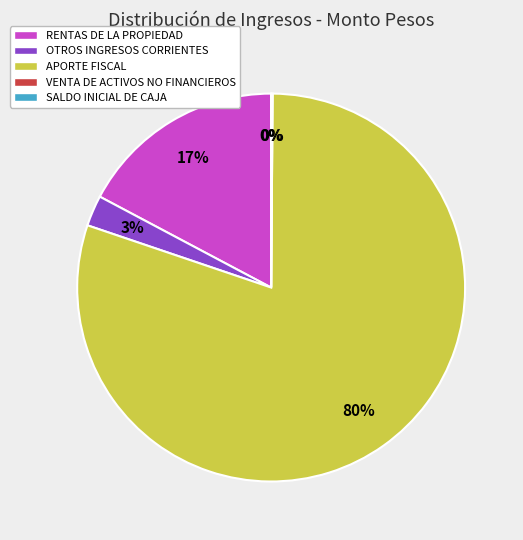

To the nearest percent, what portion does RENTAS DE LA PROPIEDAD represent?

17%